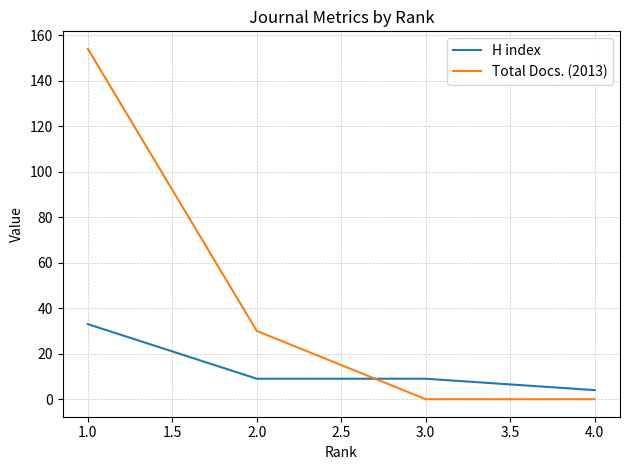

Rank the series by their maximum value, from highest to lowest.

Total Docs. (2013), H index